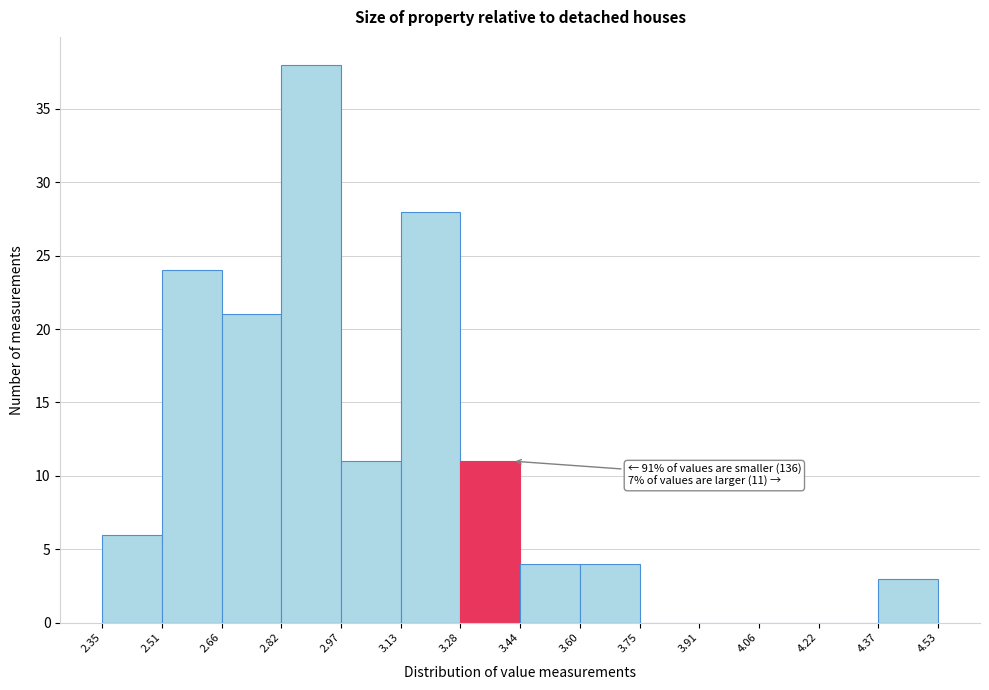

Over which range of the x-axis is the bar tallest?

2.82 to 2.97